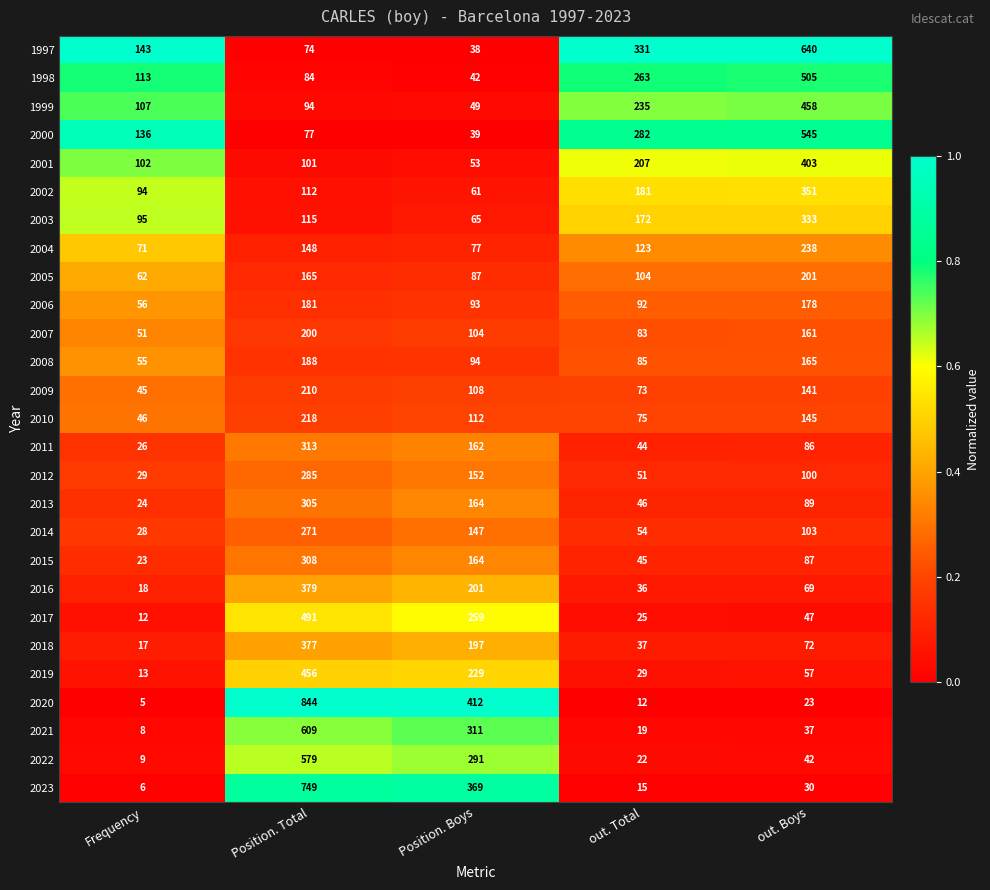

Rank the categories by 2019 value from highest to lowest.

Position. Total, Position. Boys, out. Boys, out. Total, Frequency